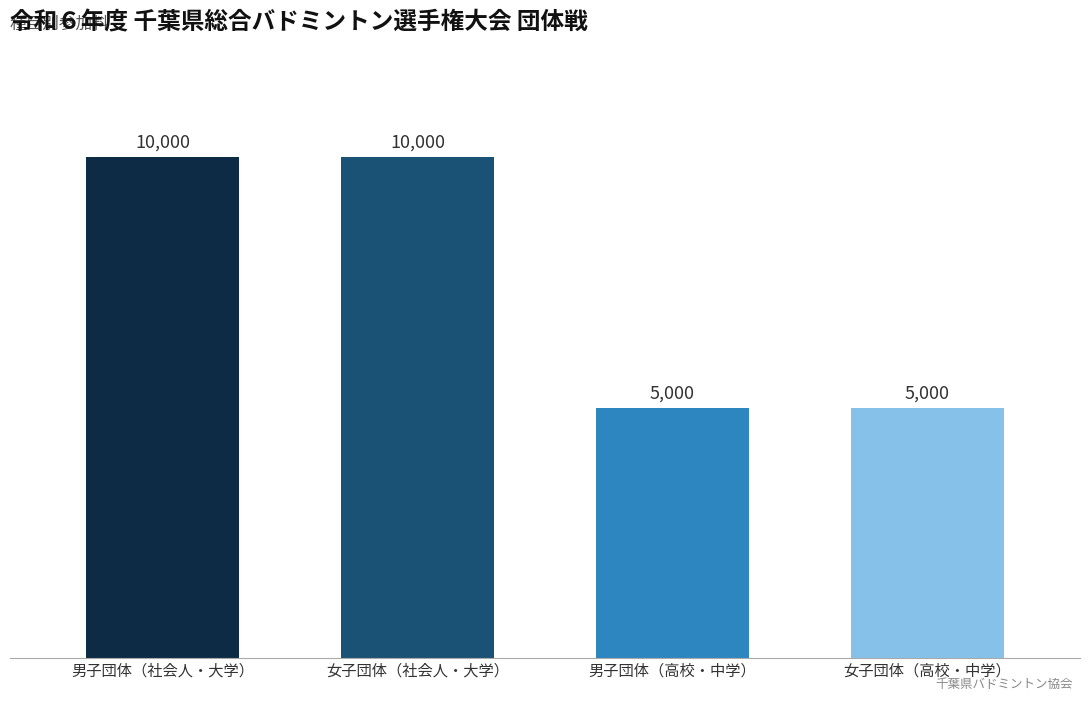

What is the ratio of the value at 女子団体（高校・中学） to the value at 女子団体（社会人・大学）?

0.5